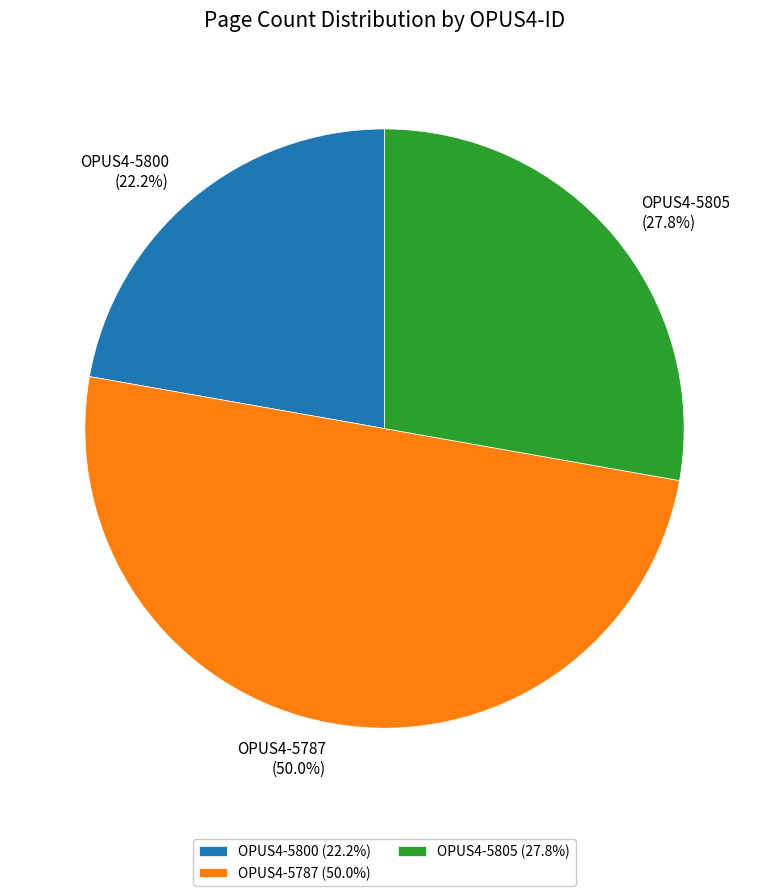

Is it true that OPUS4-5787 is 36% of the pie?

False